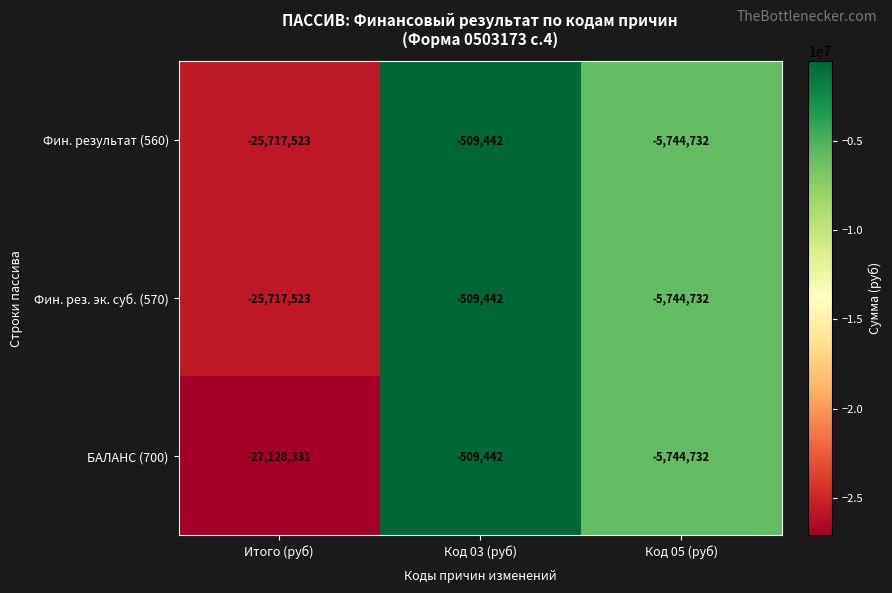

Count the number of data series in this chart.

3